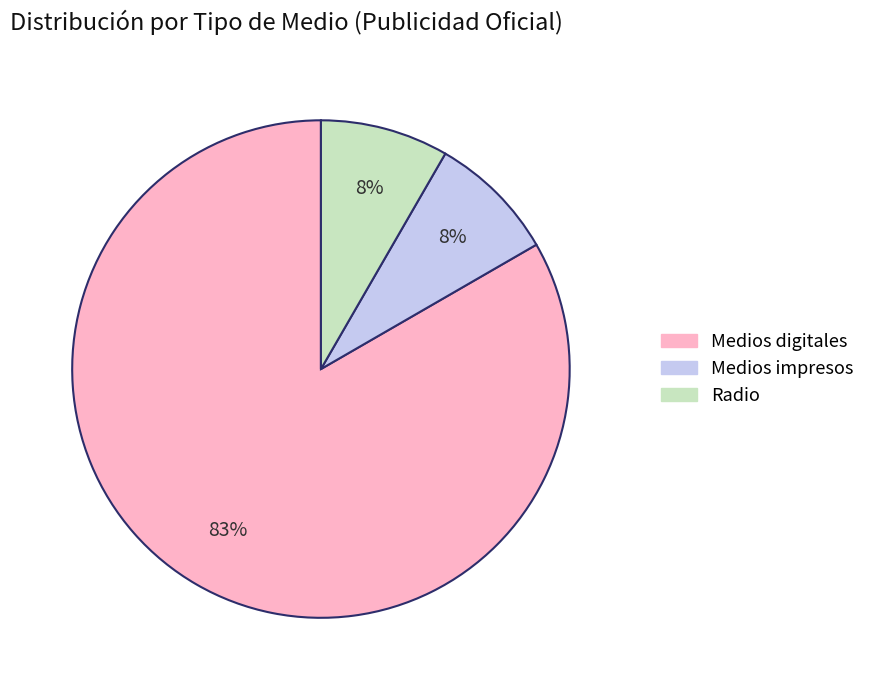

Which slice is the largest?

Medios digitales